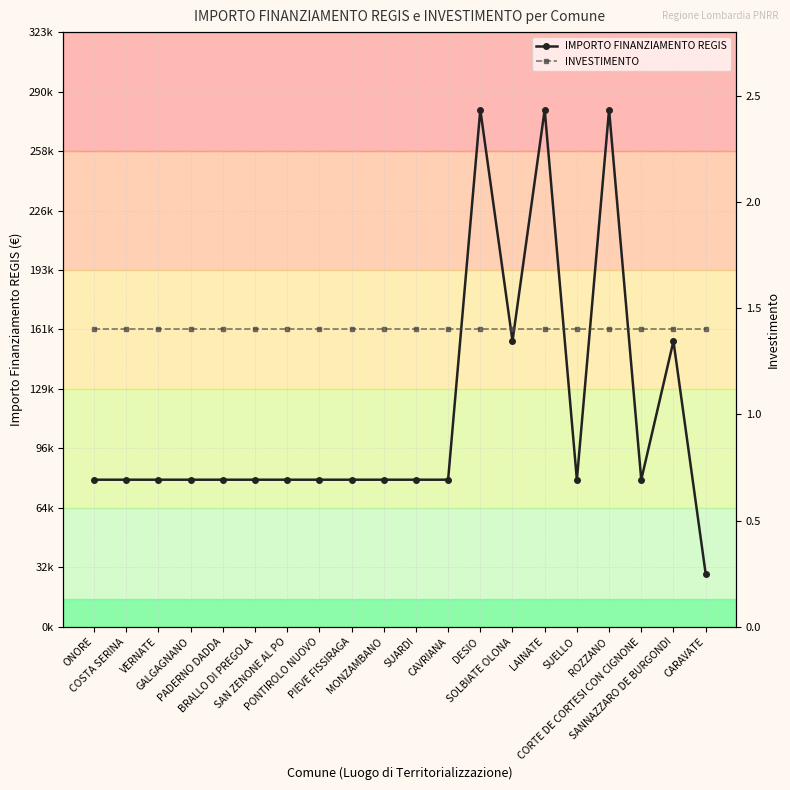

List the series in order of their peak value, highest first.

IMPORTO FINANZIAMENTO REGIS, INVESTIMENTO